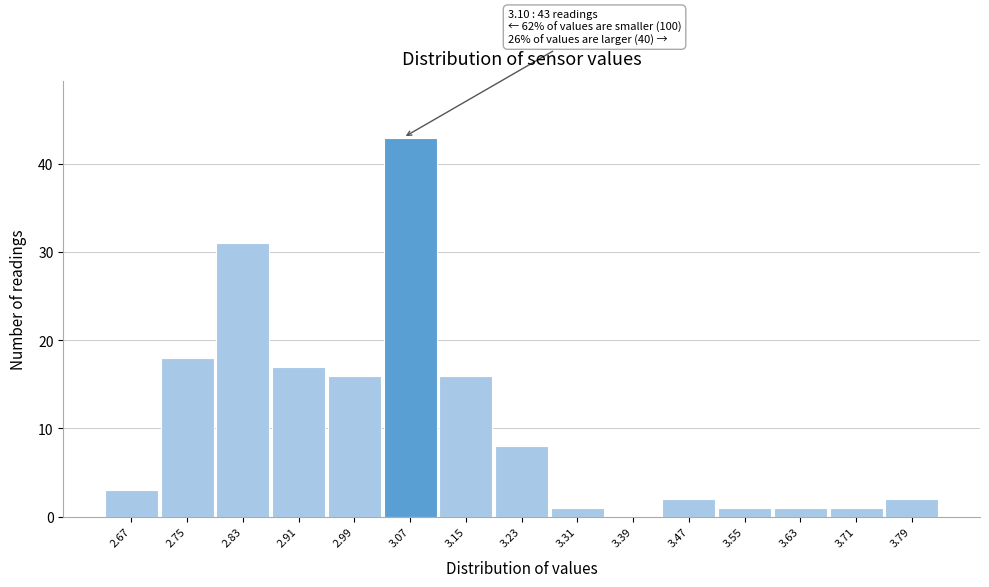

Reading left to right, transcribe all the data shown in this chart.

2.67=3	2.75=18	2.83=31	2.91=17	2.99=16	3.07=43	3.15=16	3.23=8	3.31=1	3.39=0	3.47=2	3.55=1	3.63=1	3.71=1	3.79=2